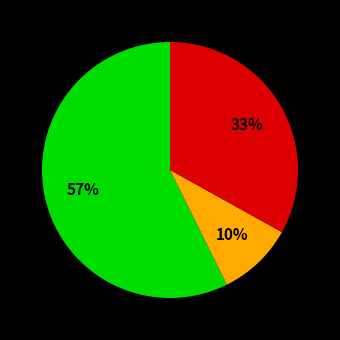

Does any single category account for the majority?

Yes